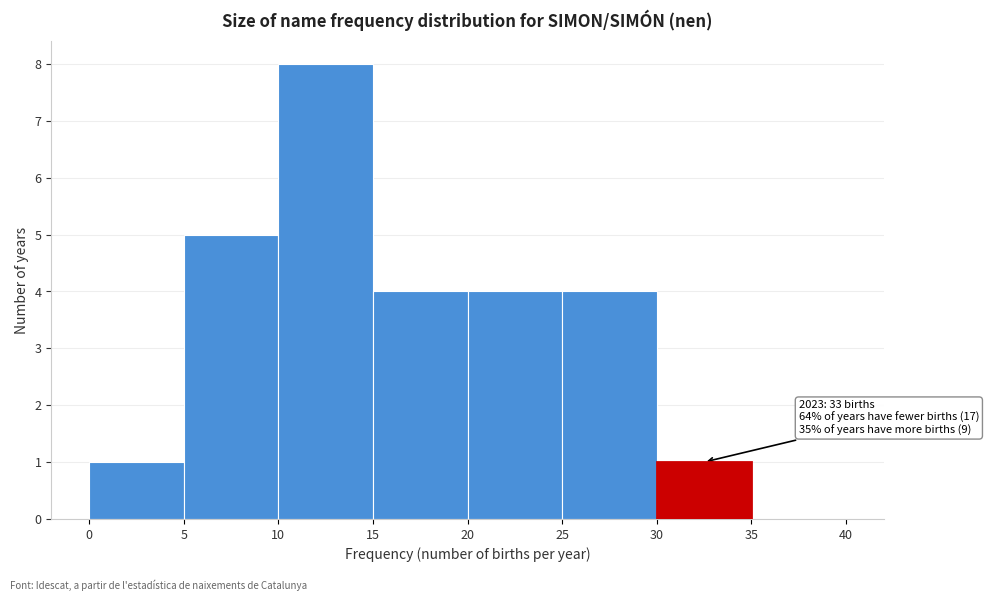

Over which range of the x-axis is the bar tallest?

10 to 15